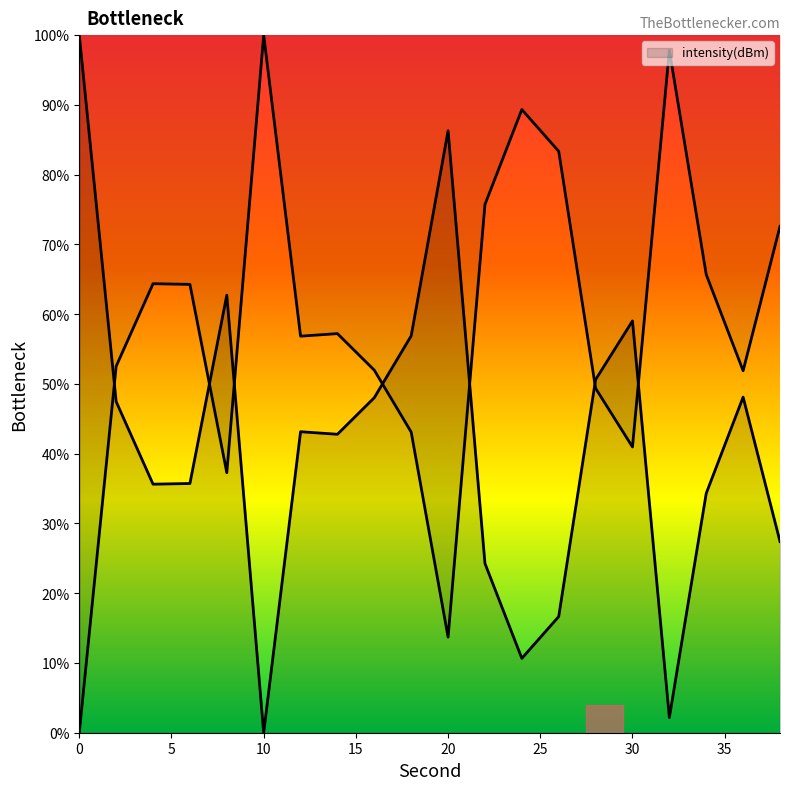

How many lines are shown in the chart?

1